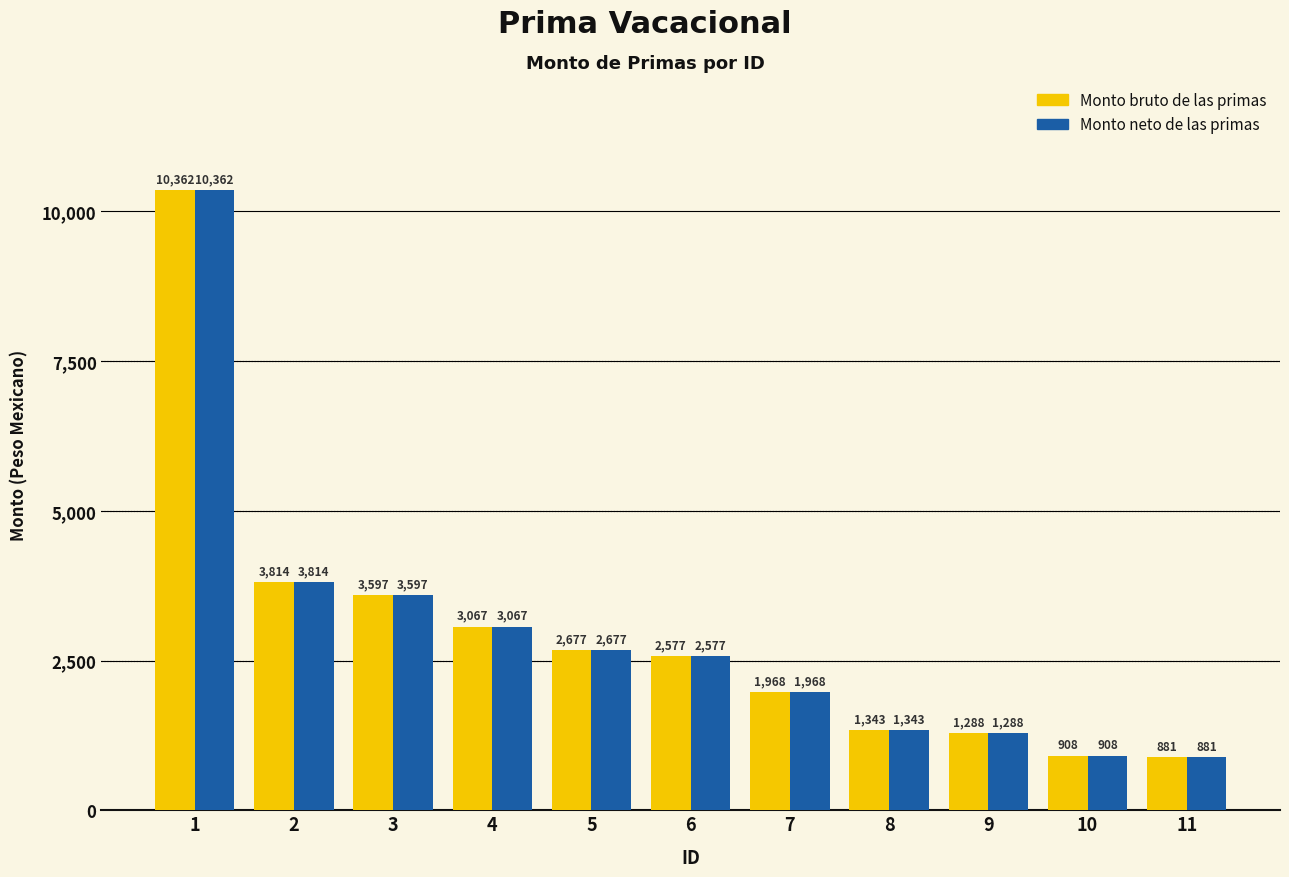

Is the value of Monto neto de las primas at 7 greater than the value of Monto bruto de las primas at 4?

No